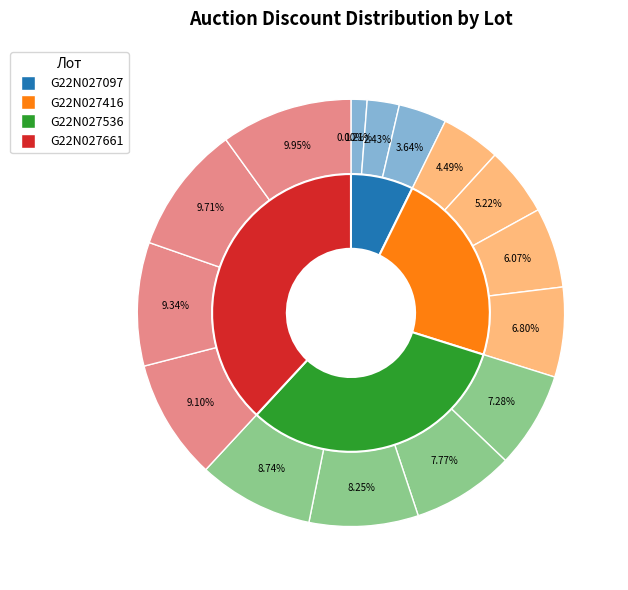

True or false: G22N027536-11 accounts for 8% of the total.

True